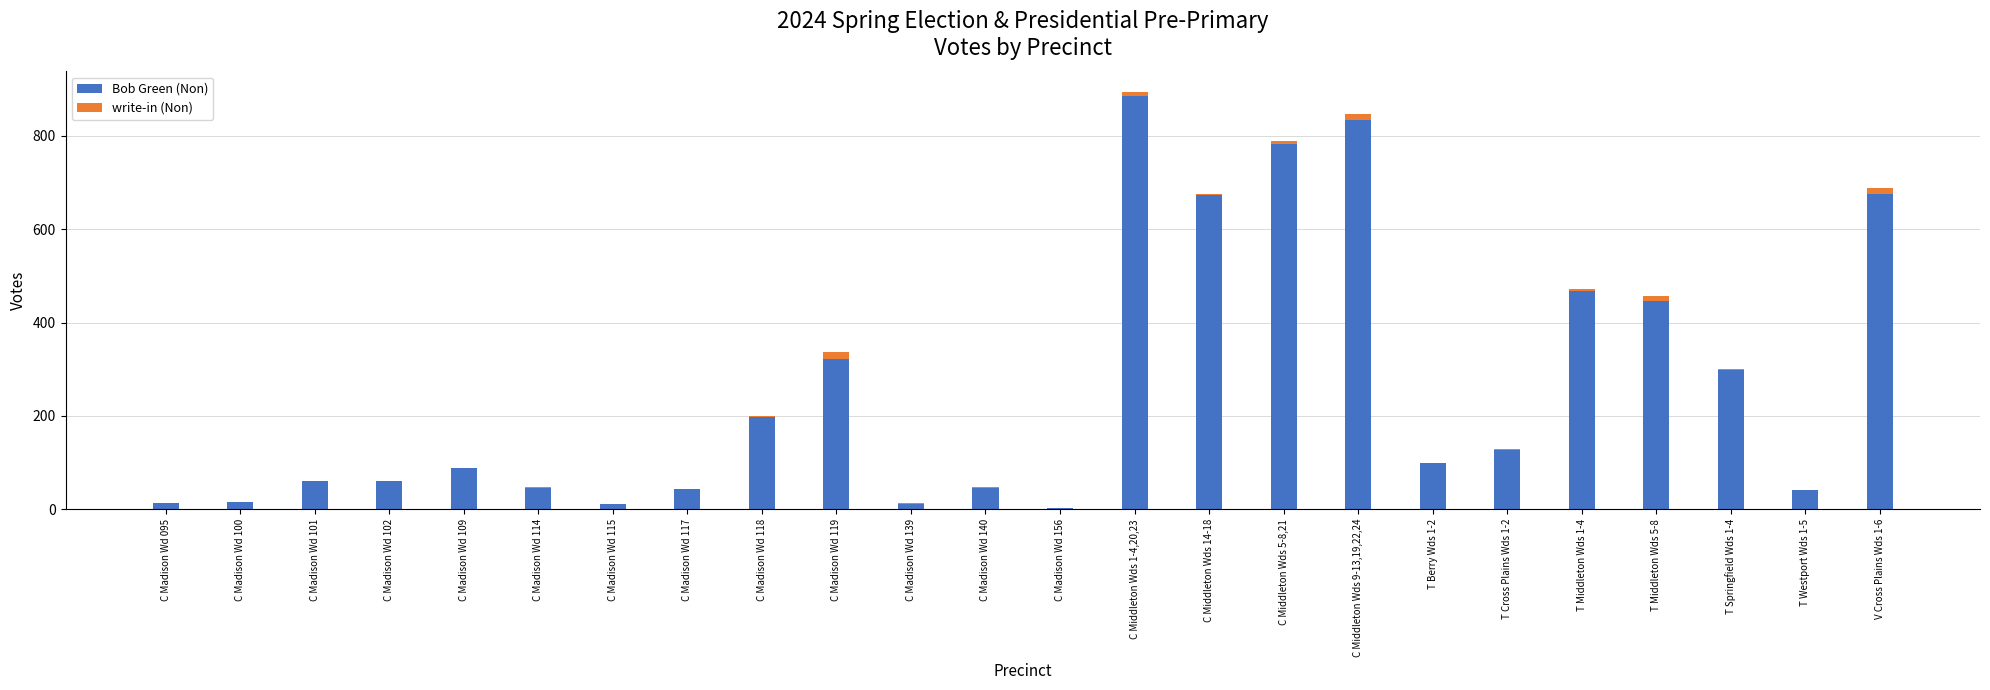

What is the sum of all Bob Green (Non) values?

6250